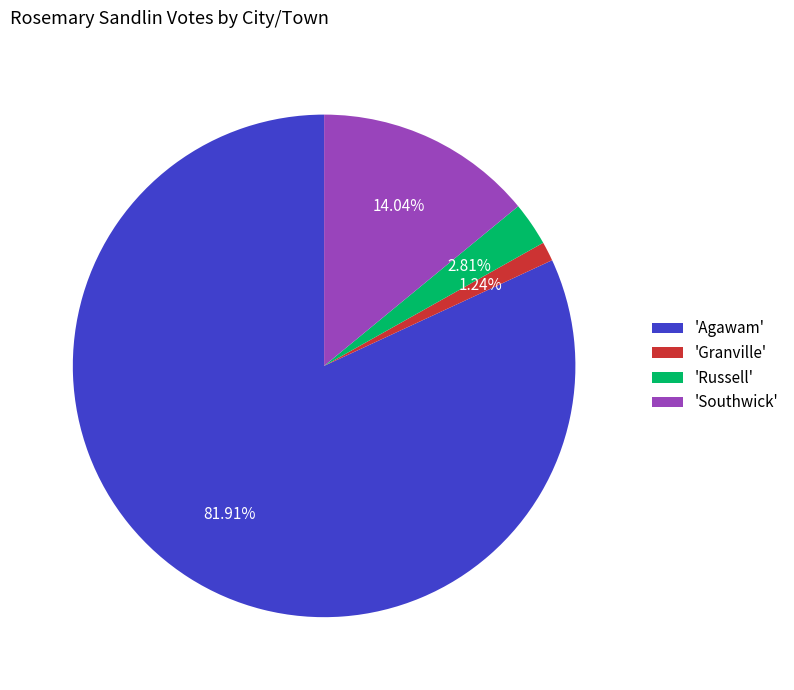

Does any single category account for the majority?

Yes